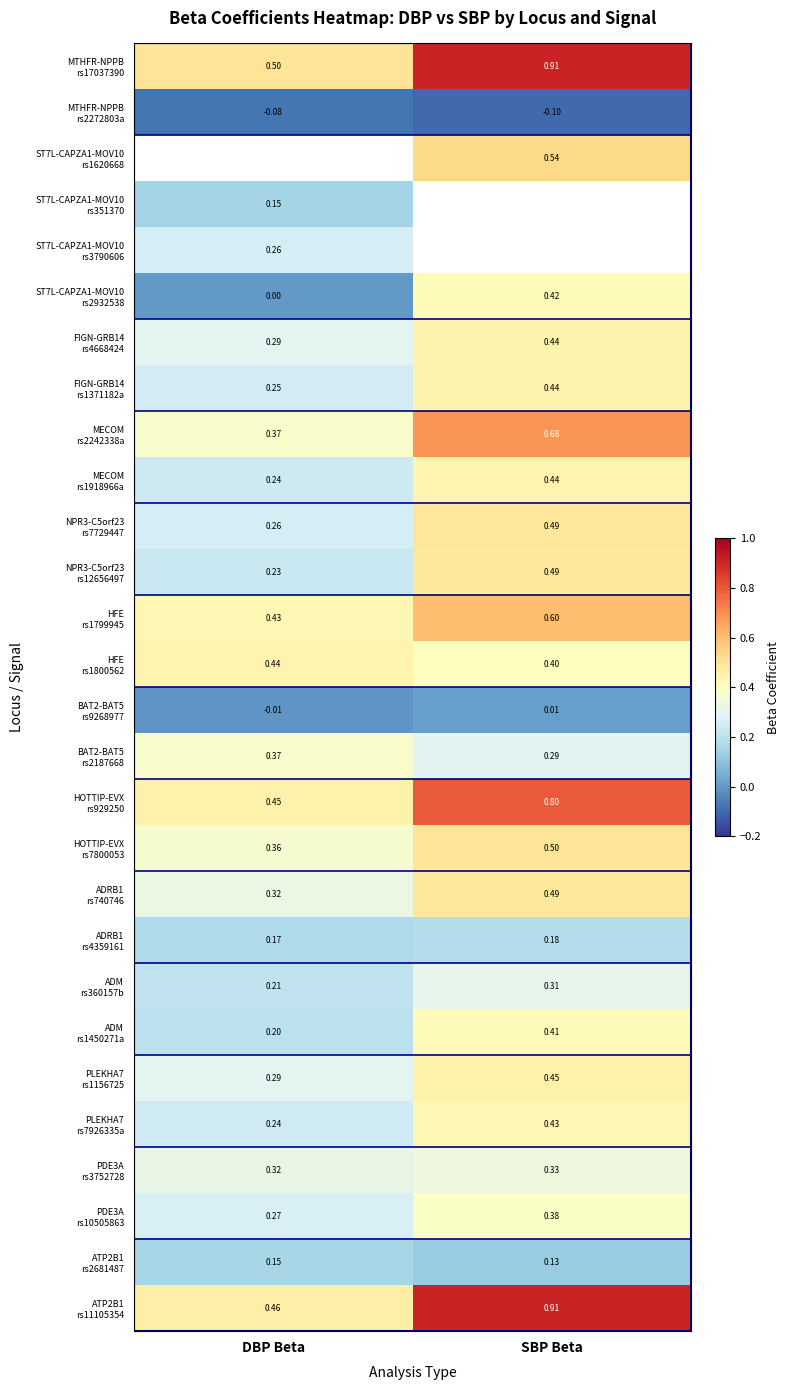

Between DBP Beta and SBP Beta, which is larger?

SBP Beta